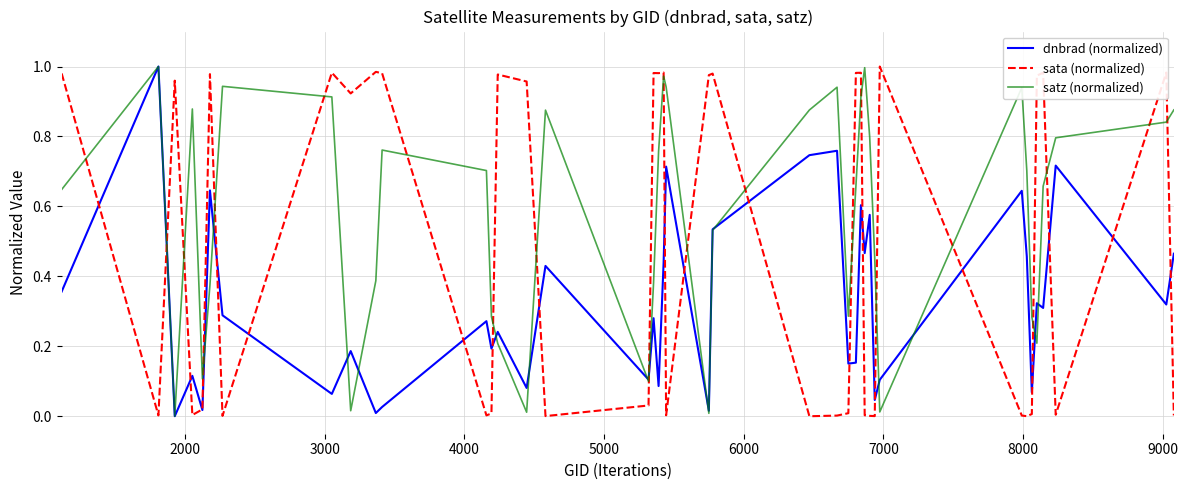

Rank the series by their average value, from lowest to highest.

dnbrad (normalized), sata (normalized), satz (normalized)